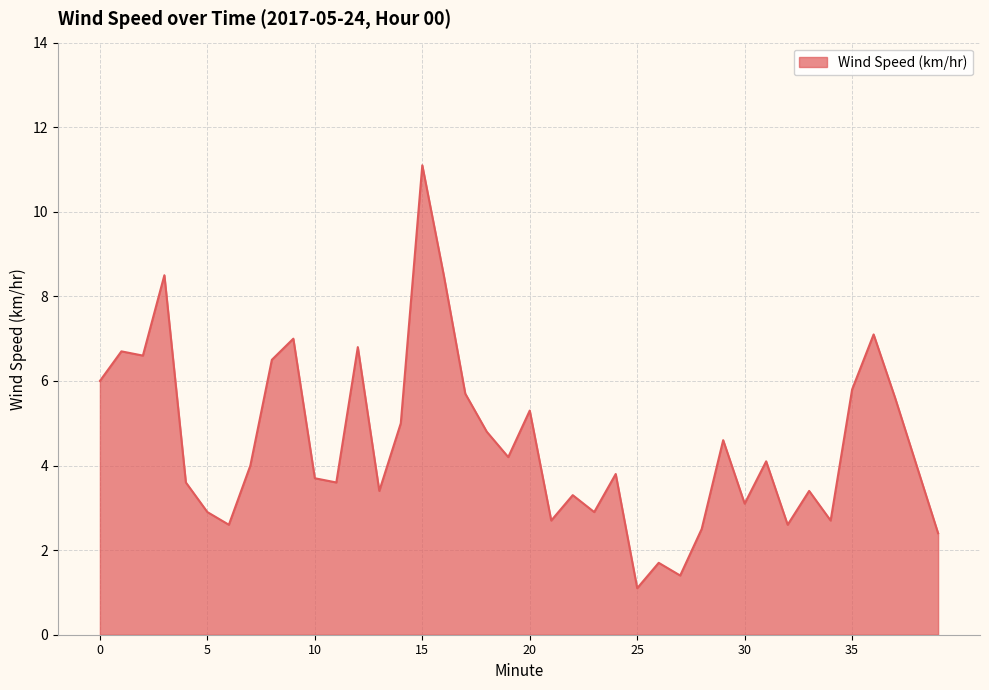

Does the chart have visible grid lines?

Yes